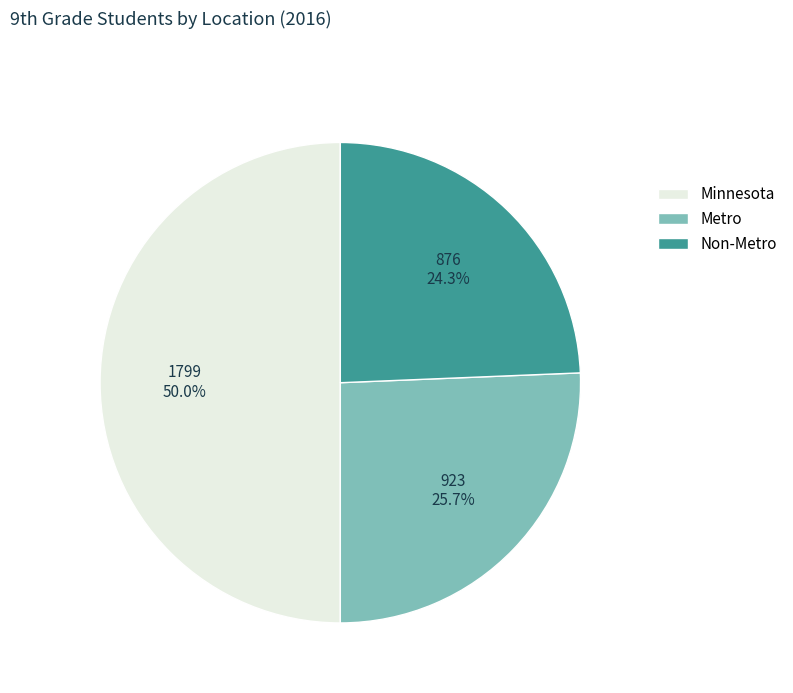

Which has a higher value, Non-Metro or Minnesota?

Minnesota